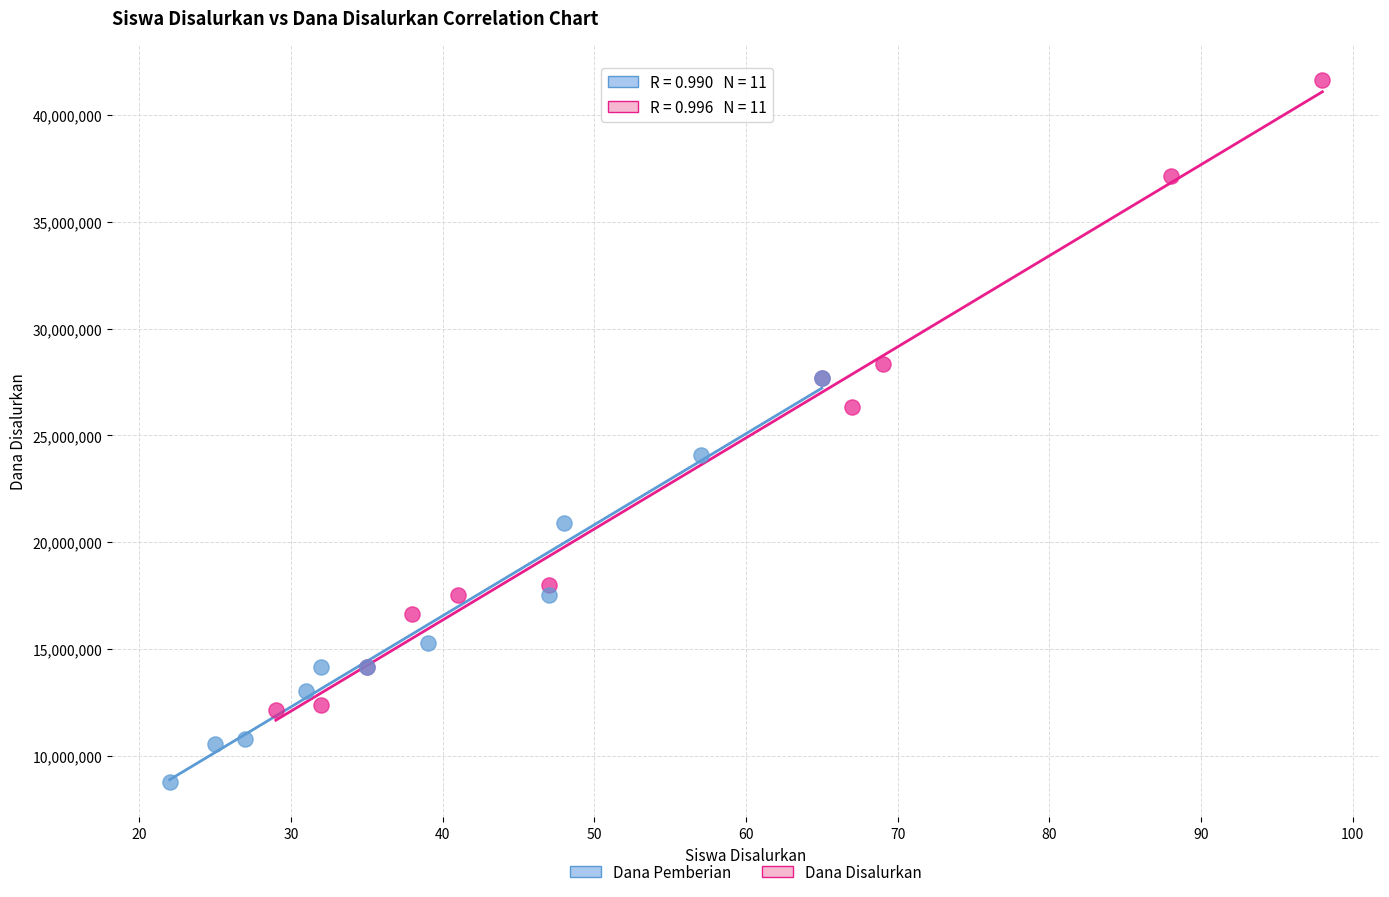

What are all the series names shown in the legend?

Dana Pemberian, Dana Disalurkan